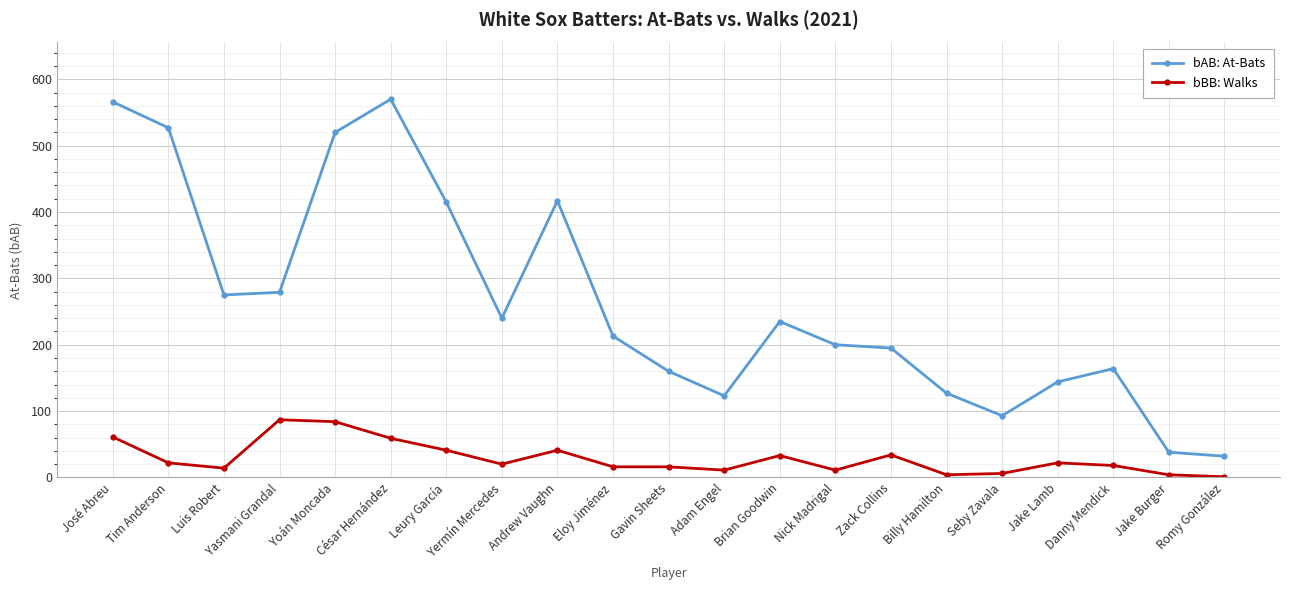

Rank the series by their maximum value, from highest to lowest.

bAB: At-Bats, bBB: Walks